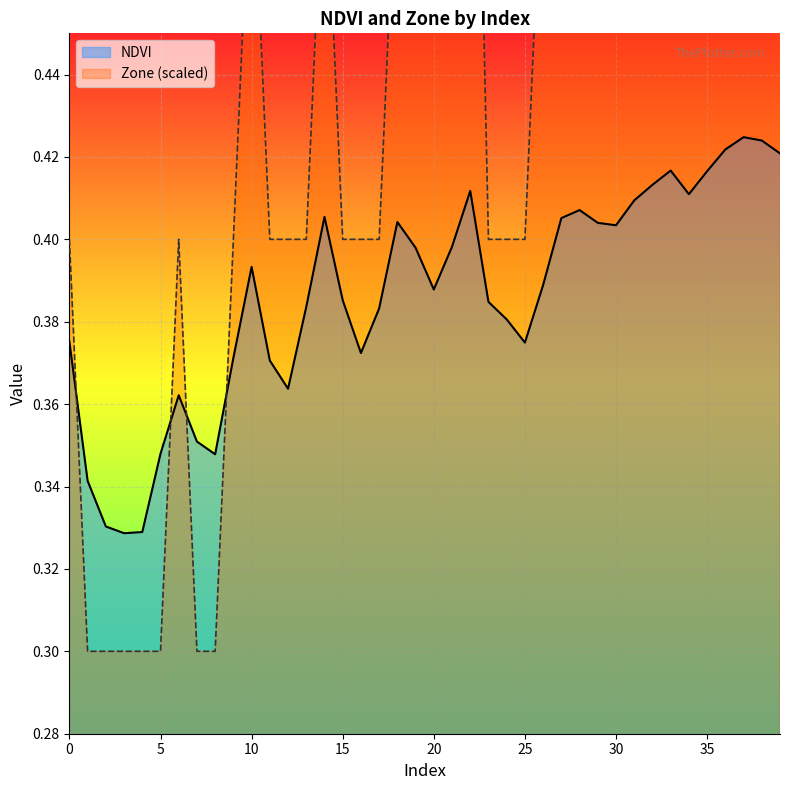

Reading left to right, transcribe all the data shown in this chart.

NDVI: 0.4	0.3	0.3	0.3	0.3	0.3	0.4	0.4	0.3	0.4	0.4	0.4	0.4	0.4	0.4	0.4	0.4	0.4	0.4	0.4	0.4	0.4	0.4	0.4	0.4	0.4	0.4	0.4	0.4	0.4	0.4	0.4	0.4	0.4	0.4	0.4	0.4	0.4	0.4	0.4
Zone: 0.4	0.3	0.3	0.3	0.3	0.3	0.4	0.3	0.3	0.4	0.5	0.4	0.4	0.4	0.5	0.4	0.4	0.4	0.5	0.5	0.5	0.5	0.6	0.4	0.4	0.4	0.5	0.5	0.5	0.5	0.5	0.5	0.6	0.6	0.6	0.6	0.6	0.6	0.6	0.6